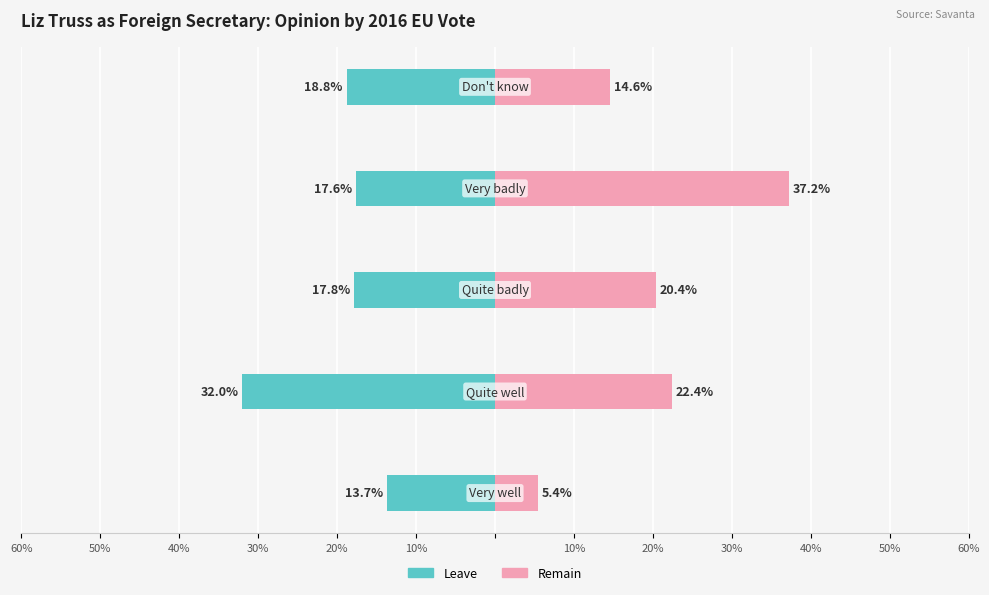

Which series has the largest range (max minus min)?

Remain